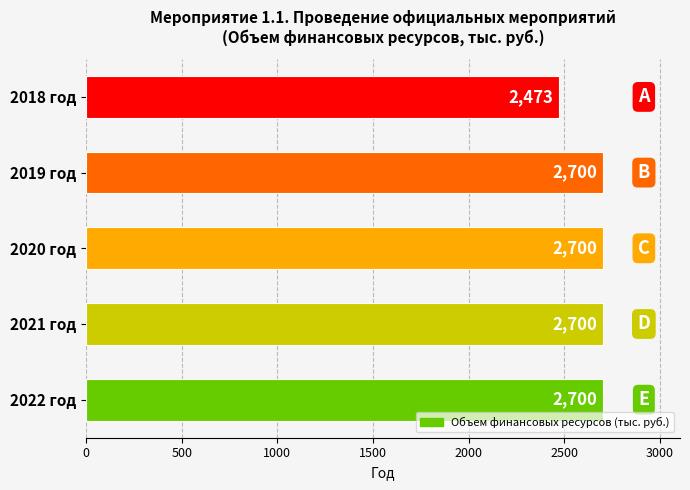

What is the ratio of the value at 2022 год to the value at 2020 год?

1.0